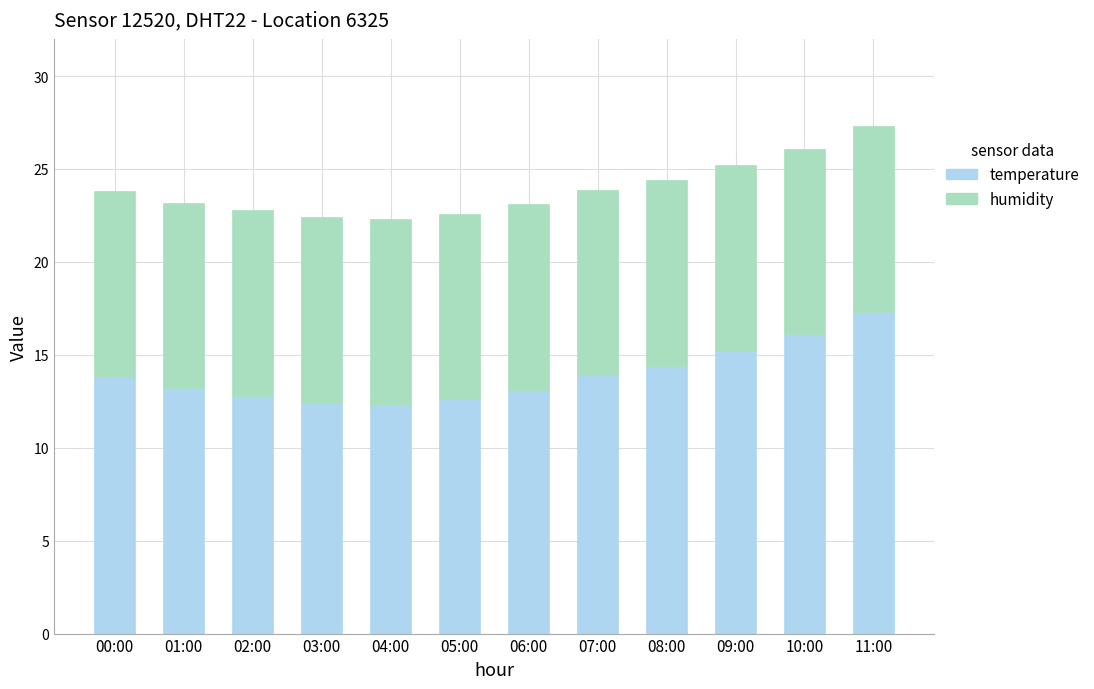

True or false: temperature has a value of 17.3 at 11:00.

True